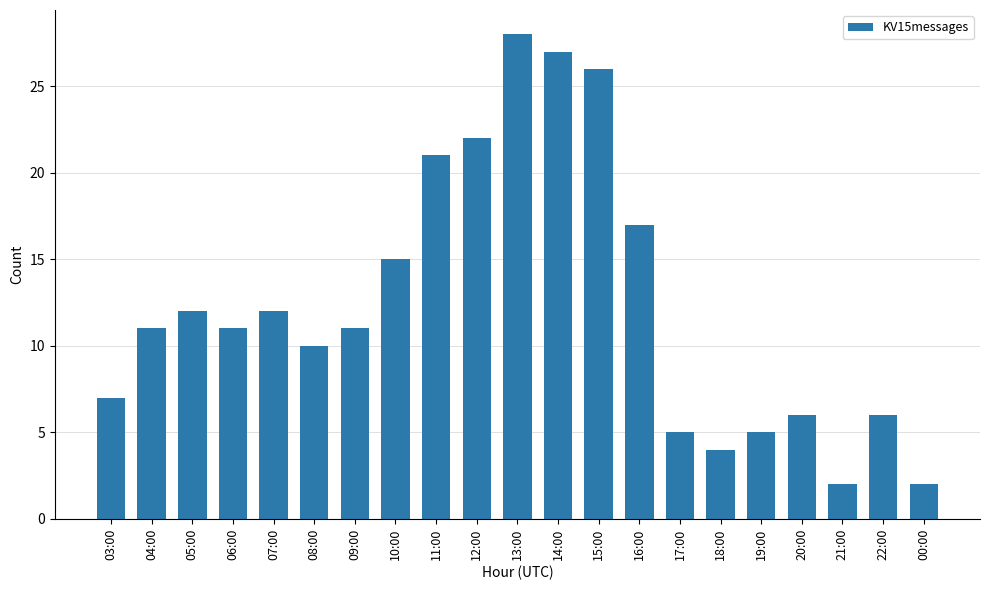

How many series are shown in this chart?

1